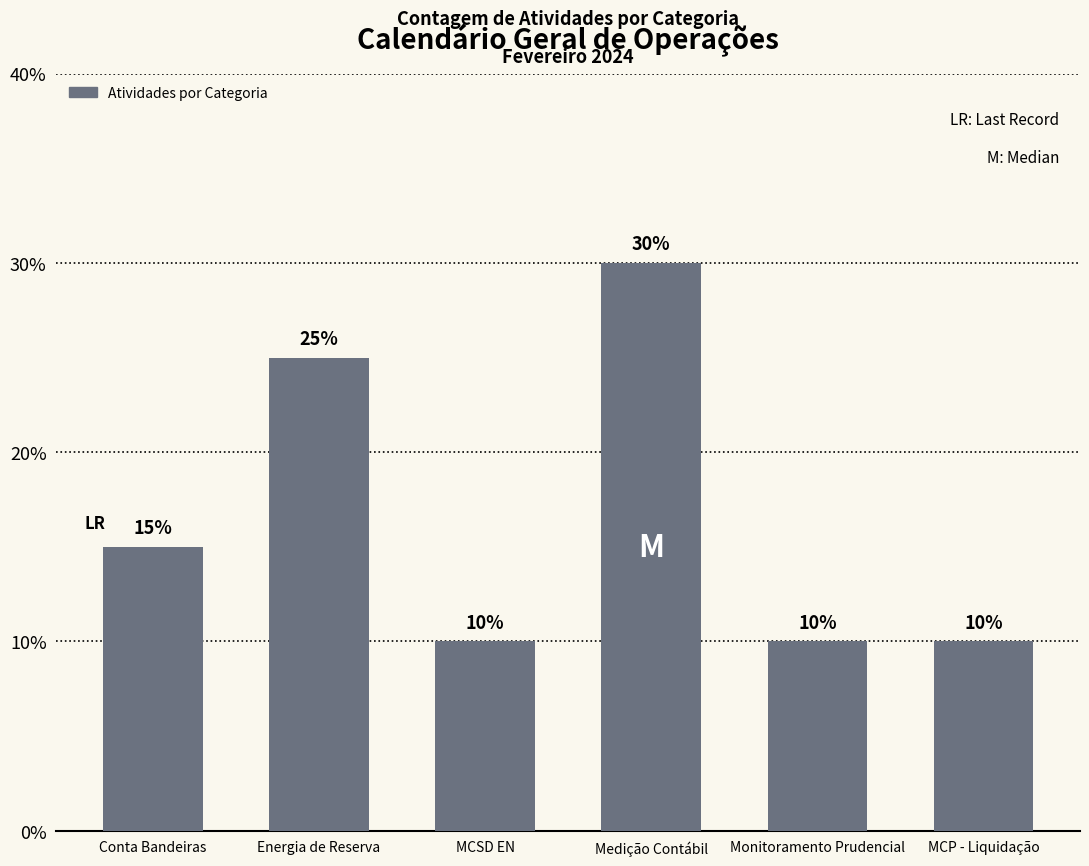

What position from the left is MCSD EN?

3